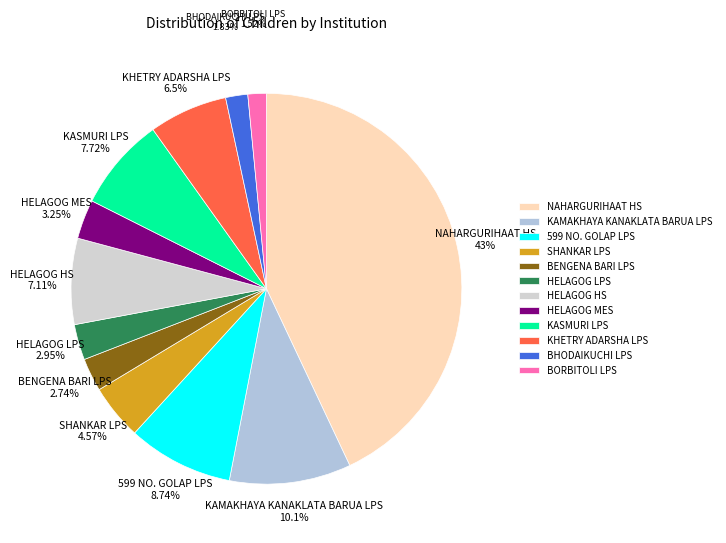

Does NAHARGURIHAAT HS represent more than half of the total?

No